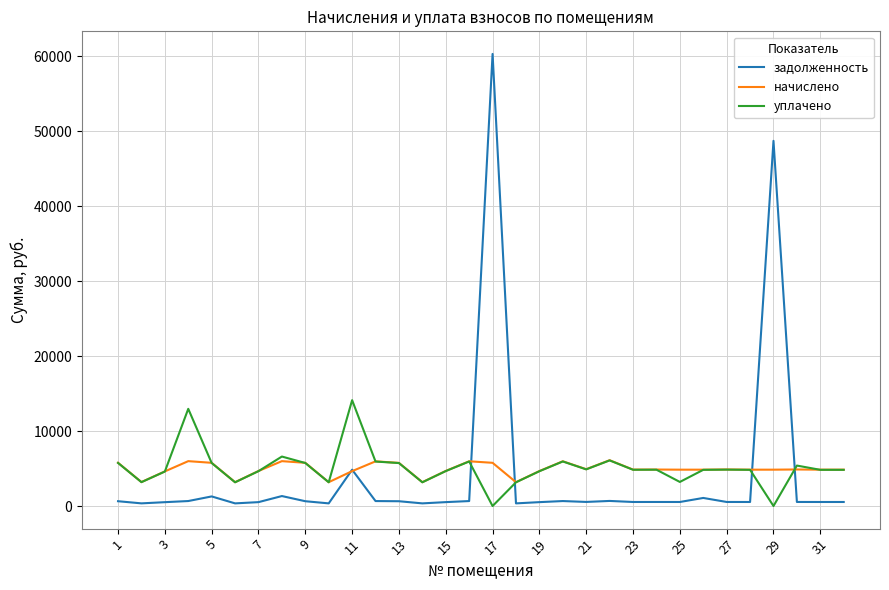

What is the difference between the maximum and minimum values in the начислено series?

2931.4